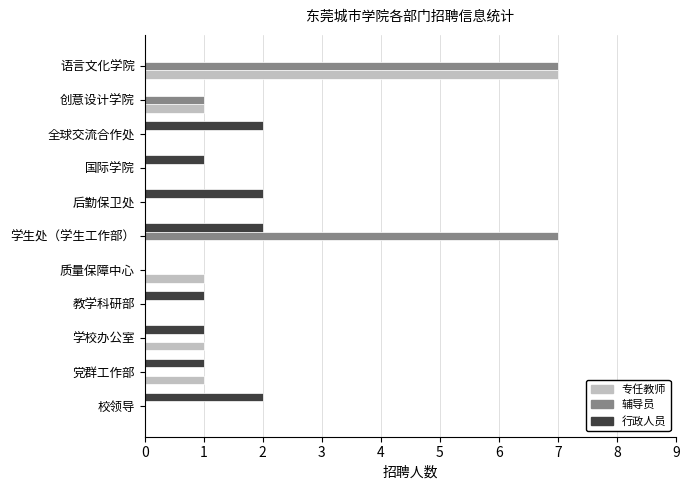

What is the maximum value shown in the chart?

7